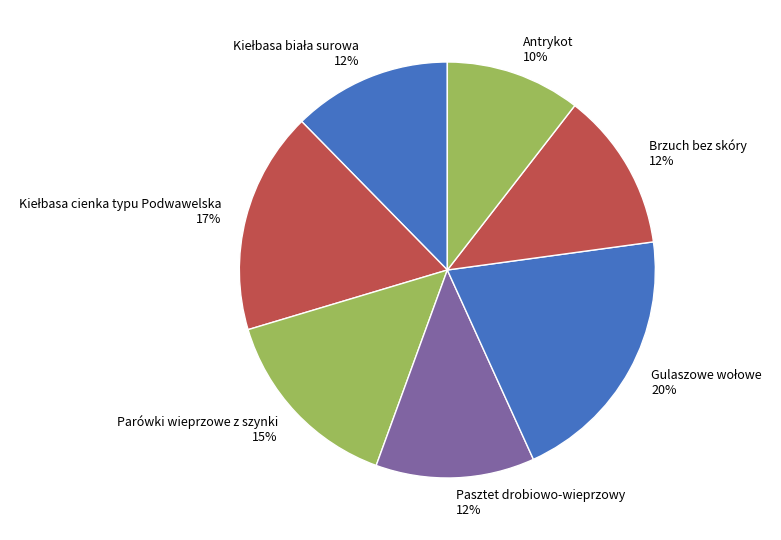

Combined, do Pasztet drobiowo-wieprzowy and Brzuch bez skóry account for over 50%?

No